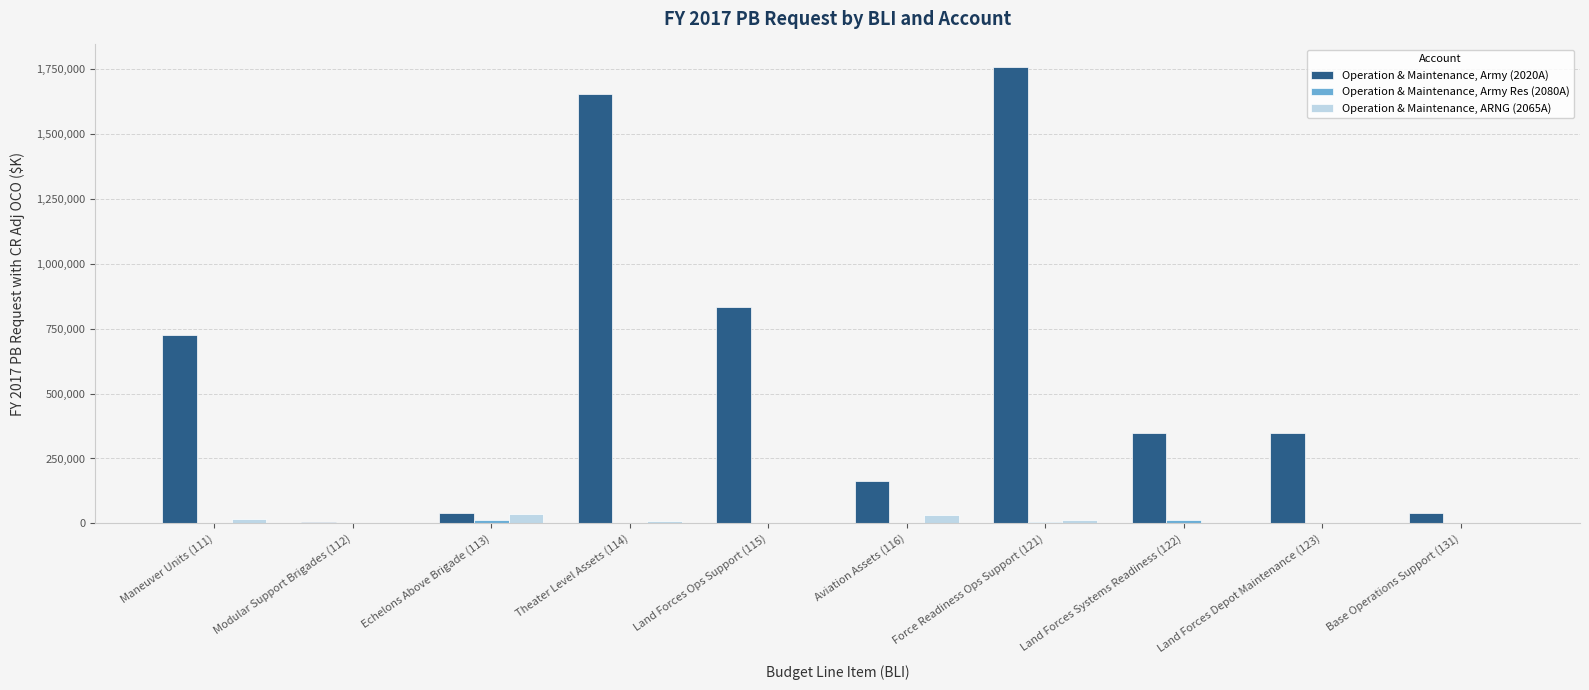

Which series changed the most between Land Forces Ops Support (115) and Land Forces Systems Readiness (122)?

Operation & Maintenance, Army (2020A)